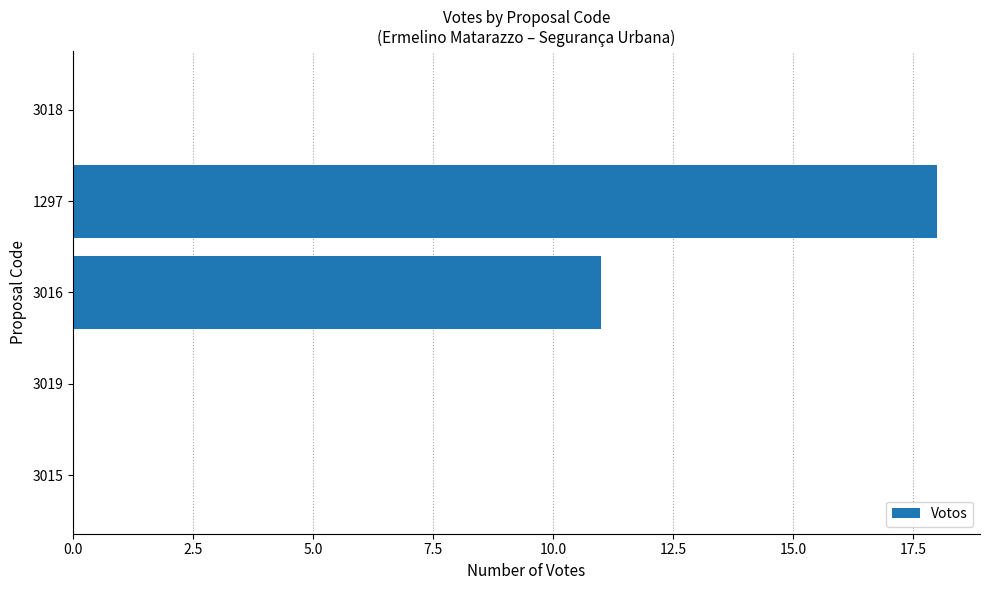

Reading bottom to top, what are all the values shown in this chart?

3015=0	3019=0	3016=11	1297=18	3018=0